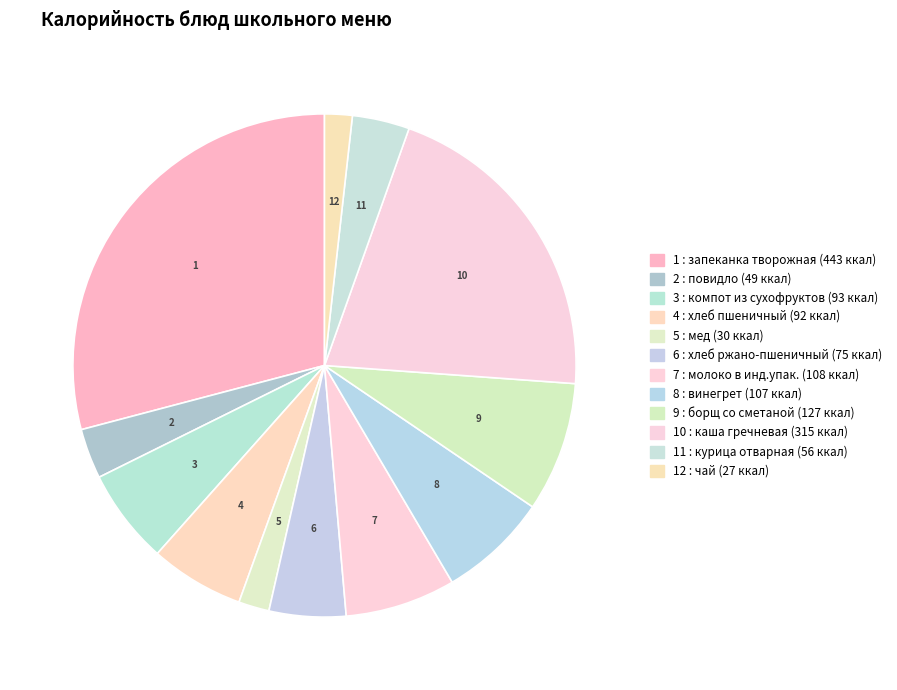

Rank the categories by value from lowest to highest.

чай, мед, повидло, курица отварная, хлеб ржано-пшеничный, хлеб пшеничный, компот из сухофруктов, винегрет, молоко в инд.упак., борщ со сметаной, каша гречневая, запеканка творожная